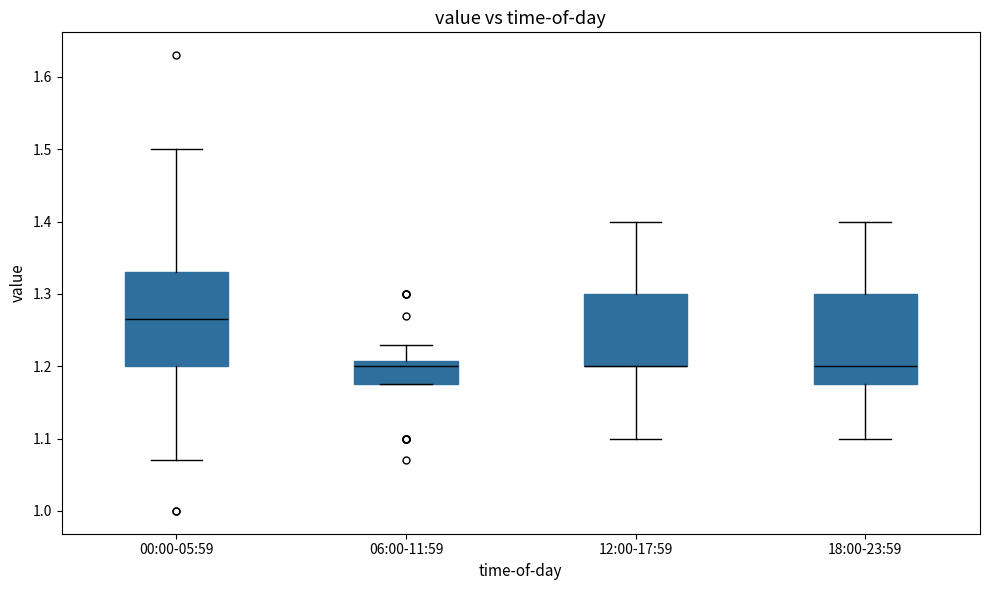

Reading left to right, read every box against the y-axis: the position of its median line, the range the box covers, and the ends of its whiskers. The values are not printed on the chart, so give them approximately, as read against the axis.

00:00-05:59: median 1.27, box 1.20 to 1.33, whiskers 1.07 to 1.50
06:00-11:59: median 1.20, box 1.18 to 1.21, whiskers 1.18 to 1.23
12:00-17:59: median 1.20 (drawn on the box's lower edge), box 1.20 to 1.30, whiskers 1.10 to 1.40
18:00-23:59: median 1.20, box 1.18 to 1.30, whiskers 1.10 to 1.40